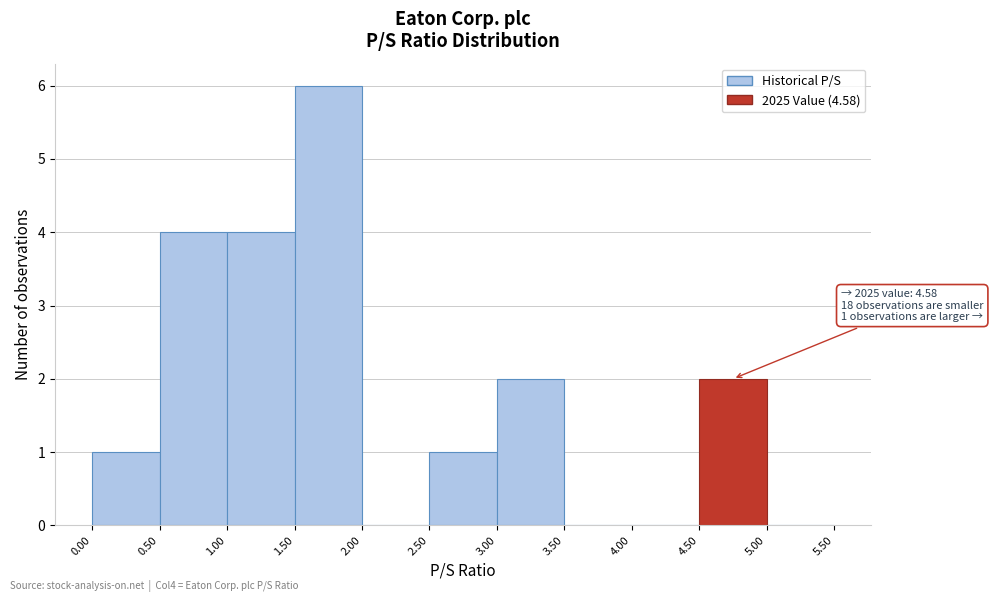

Which range on the x-axis has the tallest bar?

1.50 to 2.00